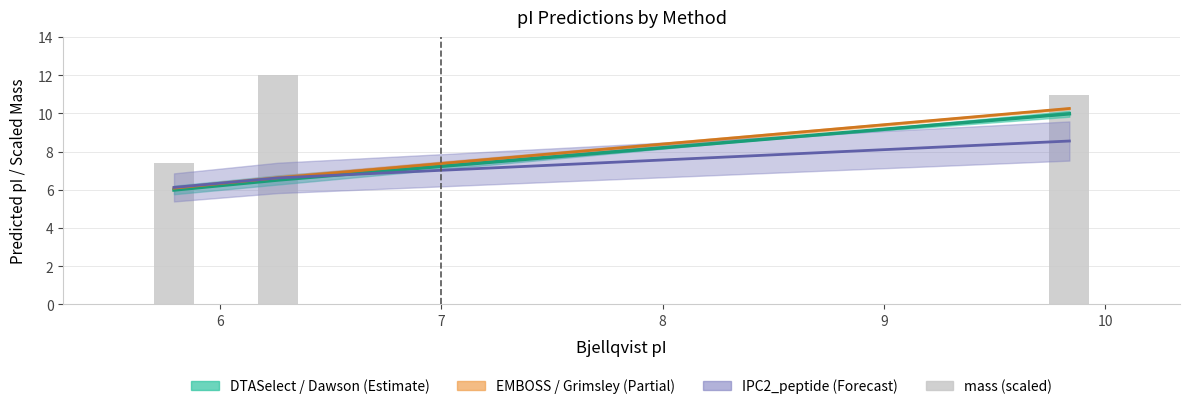

Approximately how many times larger is the value at 6 compared to 7?

1.1